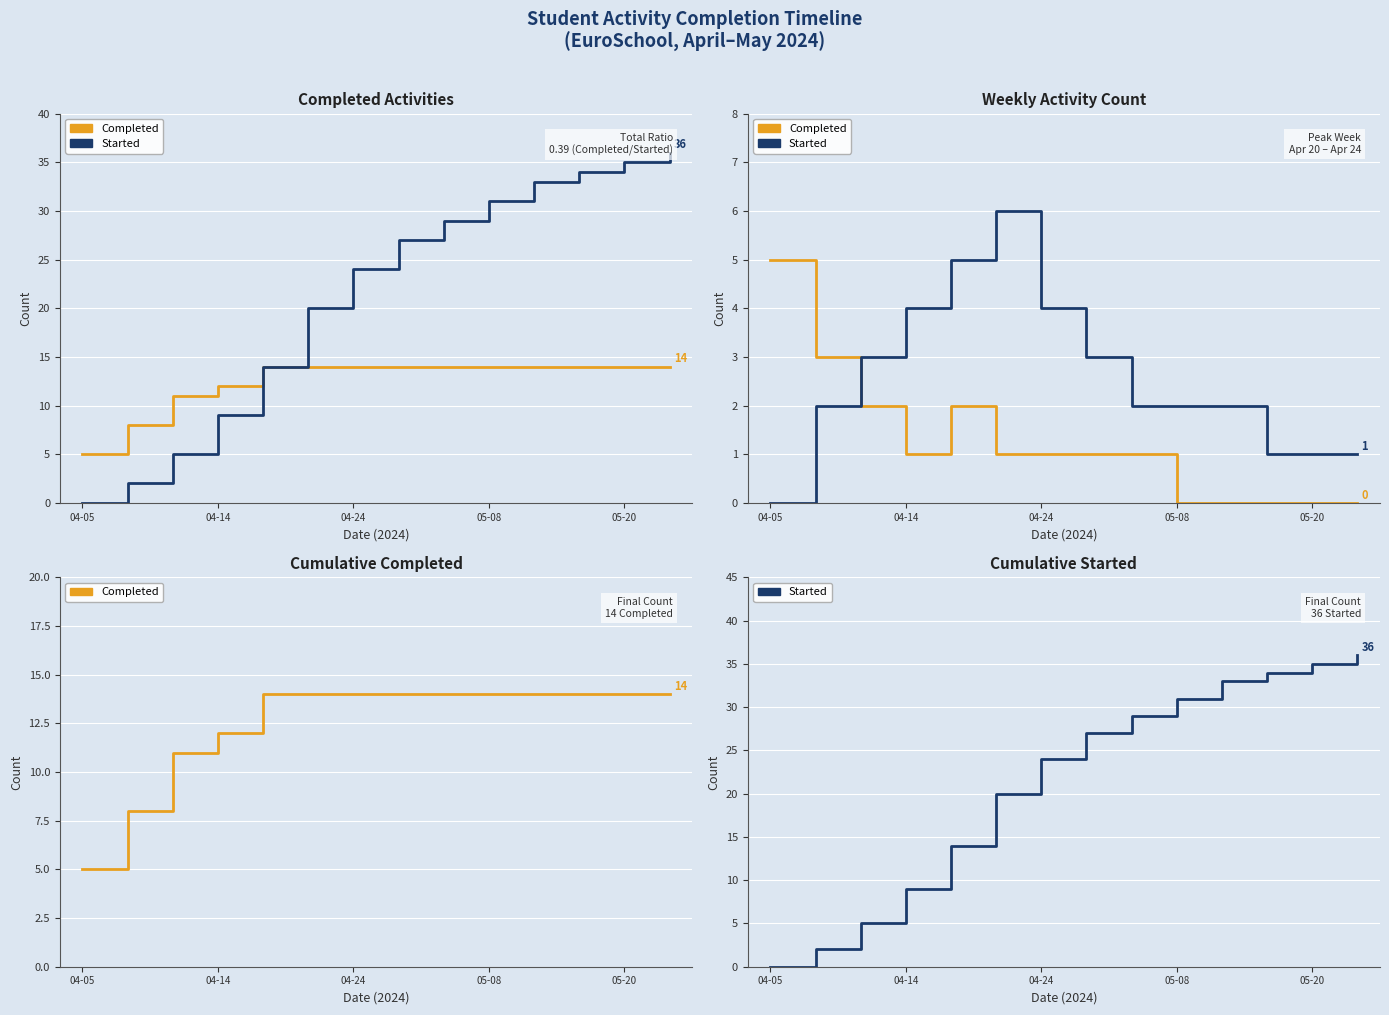

Between 05-20 and 8, which series saw the biggest shift?

Started